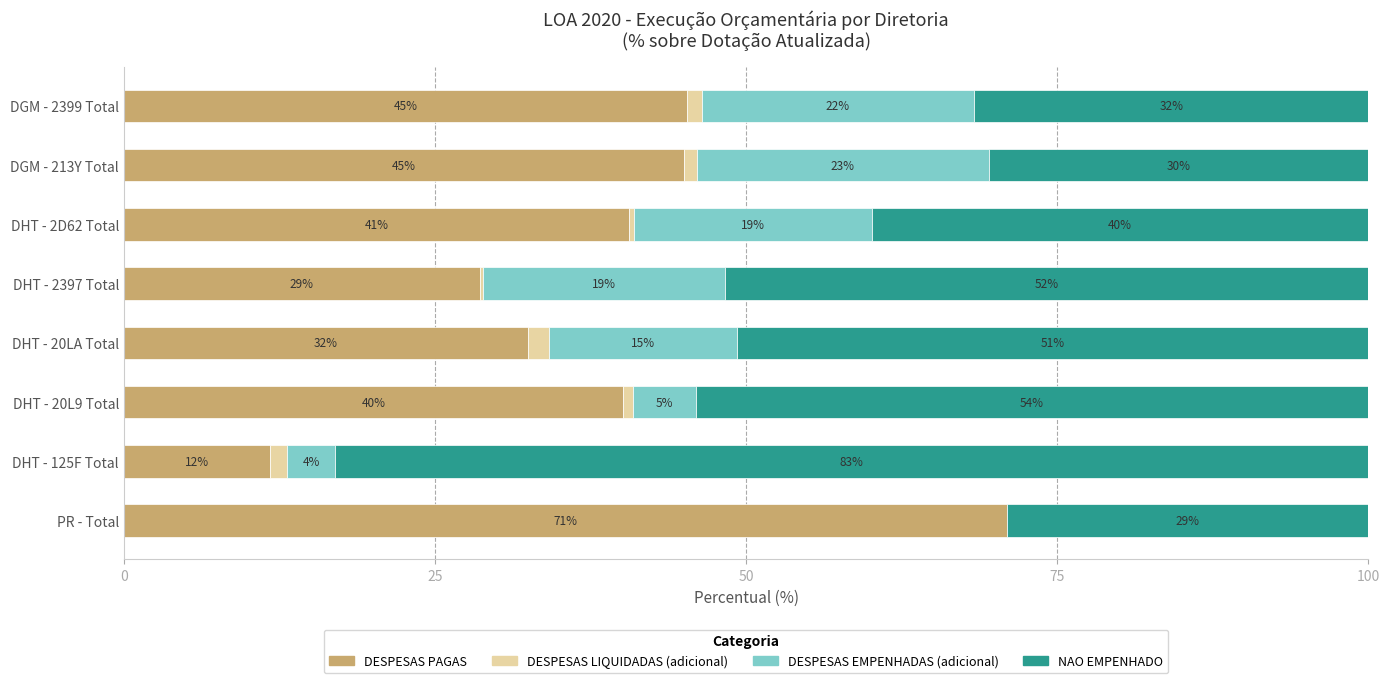

What are all the series names shown in the legend?

DESPESAS PAGAS, DESPESAS LIQUIDADAS (adicional), DESPESAS EMPENHADAS (adicional), NAO EMPENHADO